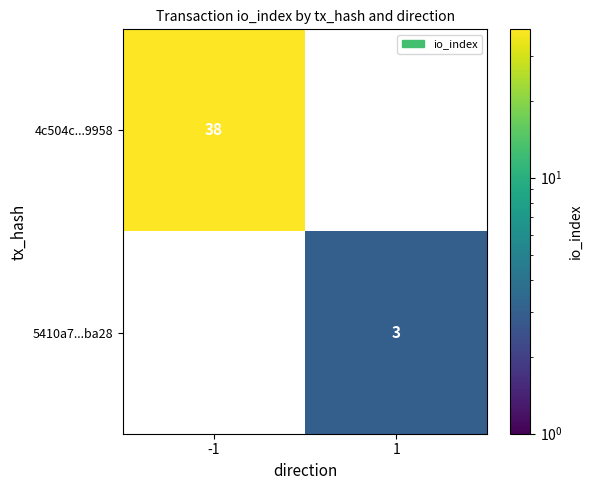

Is the value of 4c504c...9958 at -1 greater than the value of 5410a7...ba28 at 1?

Yes